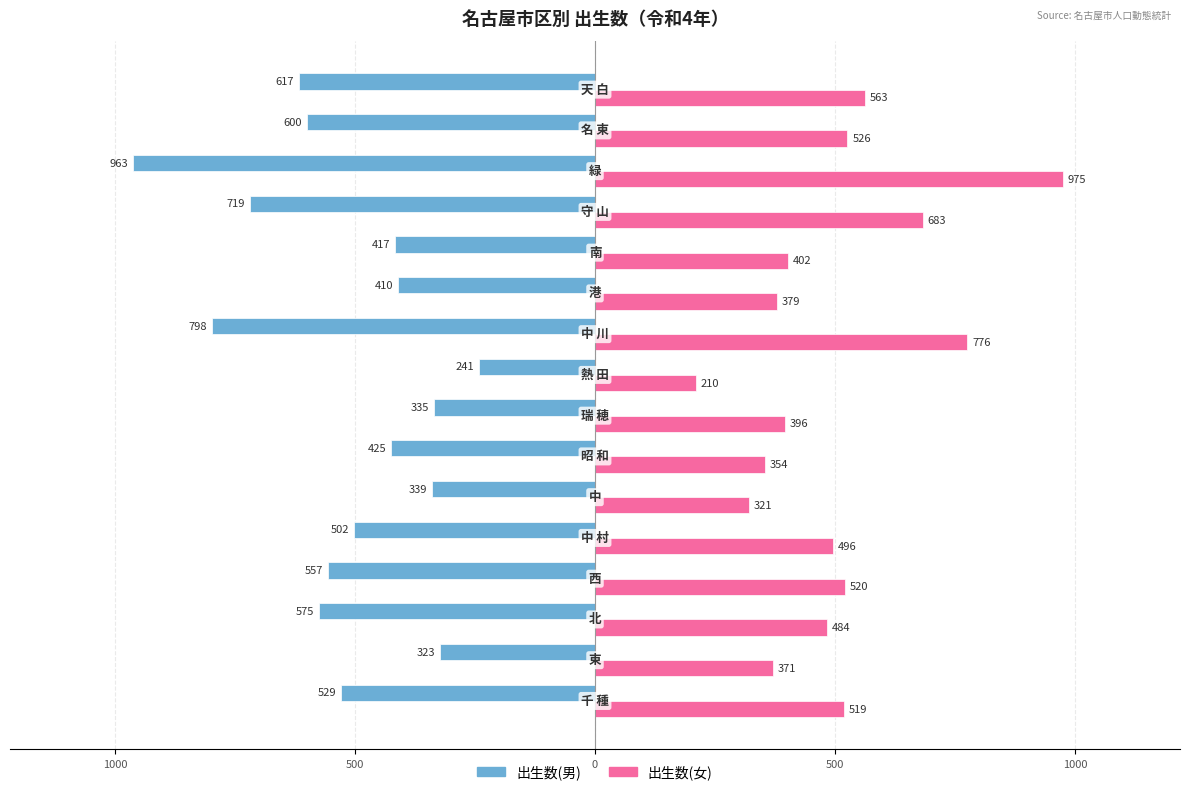

Reading left to right, extract all data points from this chart.

出生数(男): -529	-323	-575	-557	-502	-339	-425	-335	-241	-798	-410	-417	-719	-963	-600	-617
出生数(女): 519	371	484	520	496	321	354	396	210	776	379	402	683	975	526	563